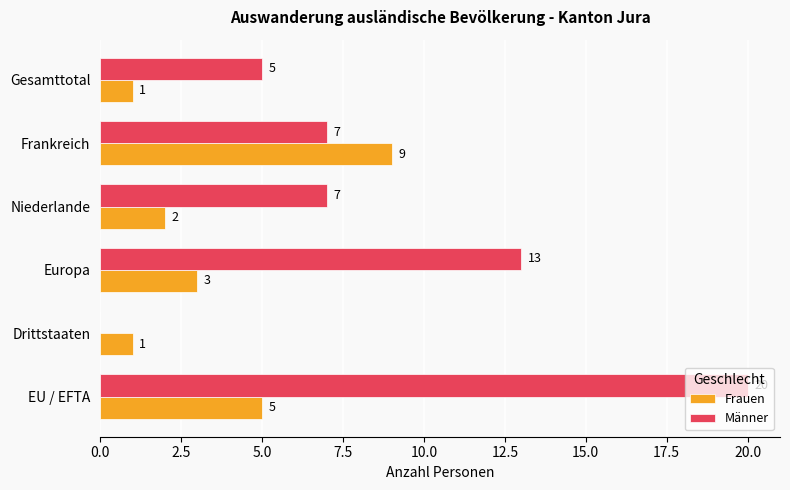

What is the approximate value of Männer at Gesamttotal?

5